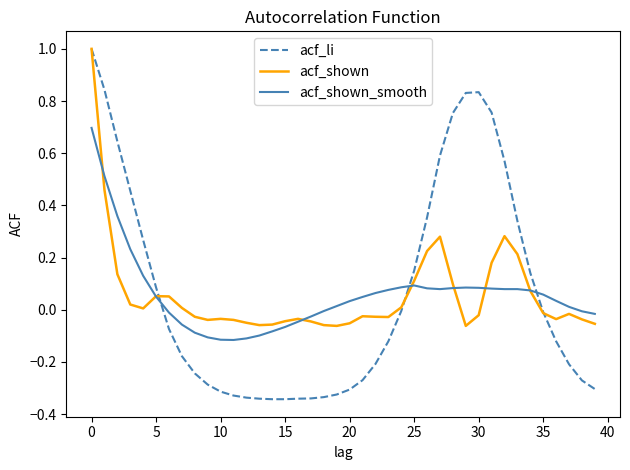

Which series has the widest spread of values?

acf_li